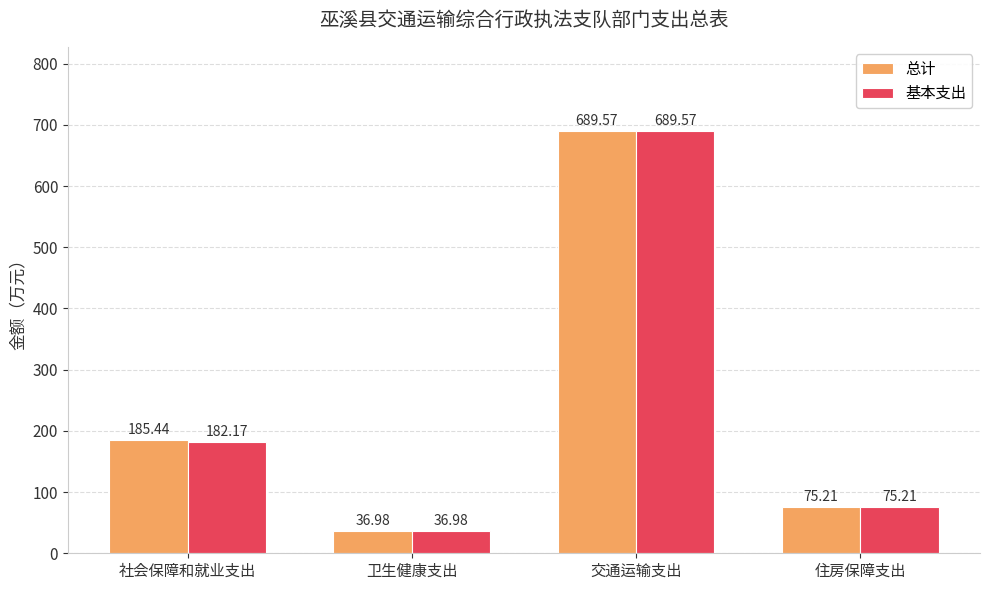

The value of 总计 at 社会保障和就业支出 is 309.5. True or false?

False